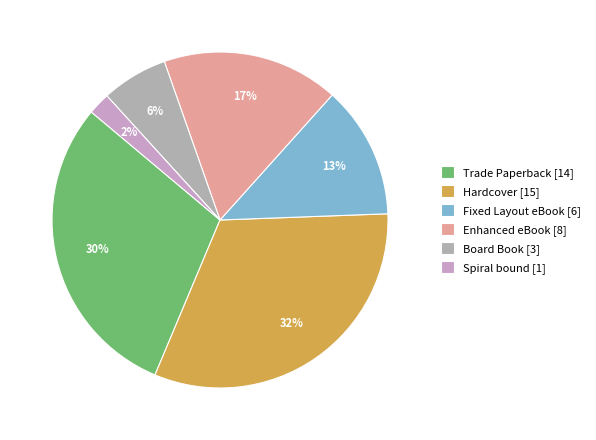

Which has a higher value, Fixed Layout eBook or Hardcover?

Hardcover